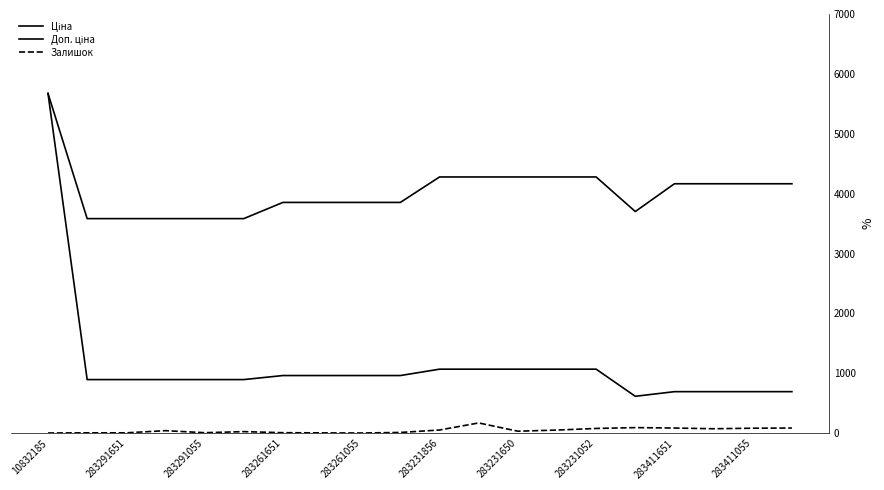

Is this an area chart (filled region under the line)?

No